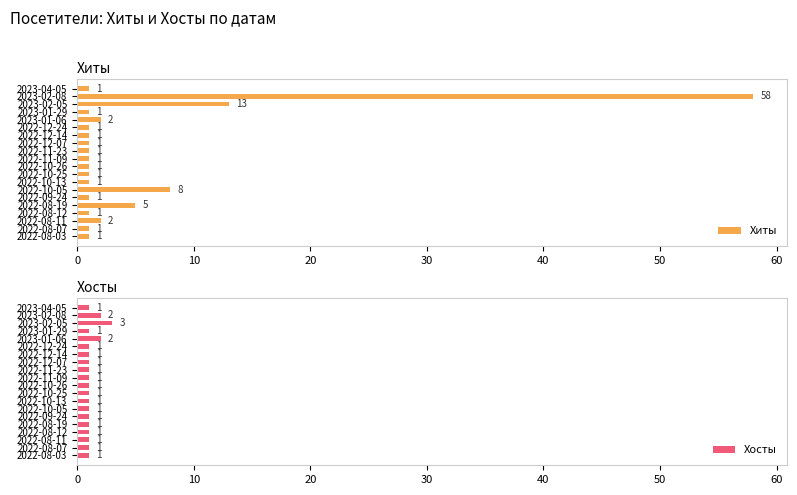

What is the sum of the Хиты values at 2022-09-24 and 2022-10-05?

9